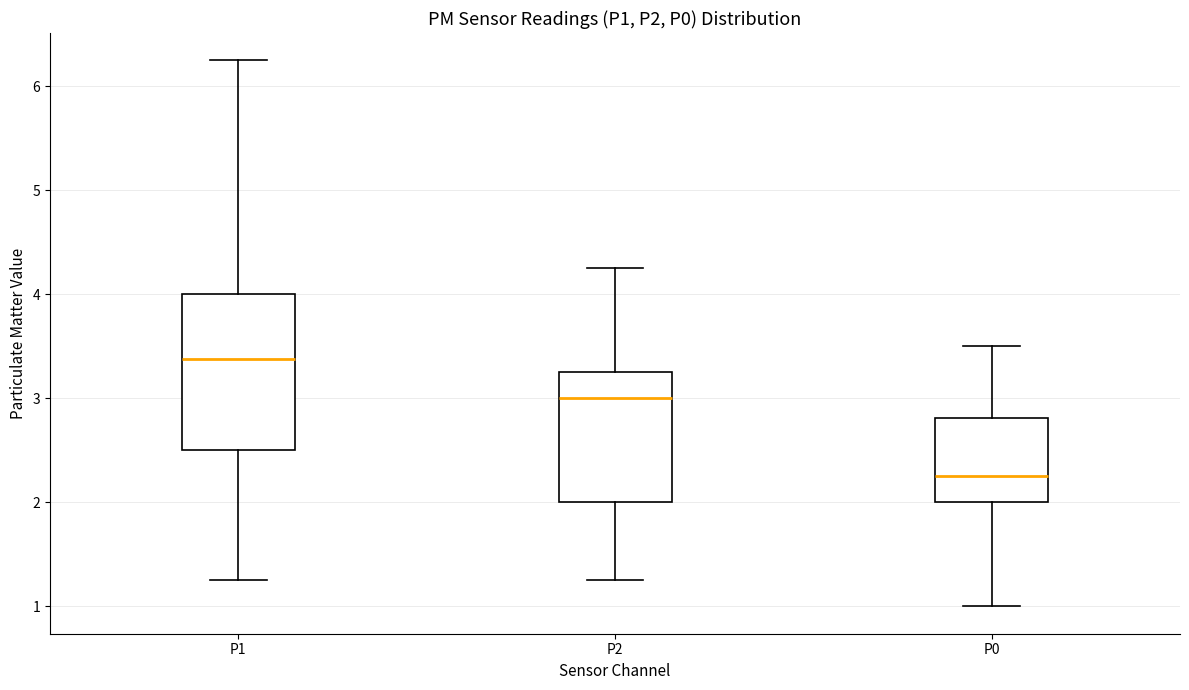

Which box is the tallest, from its lower edge to its upper edge?

P1